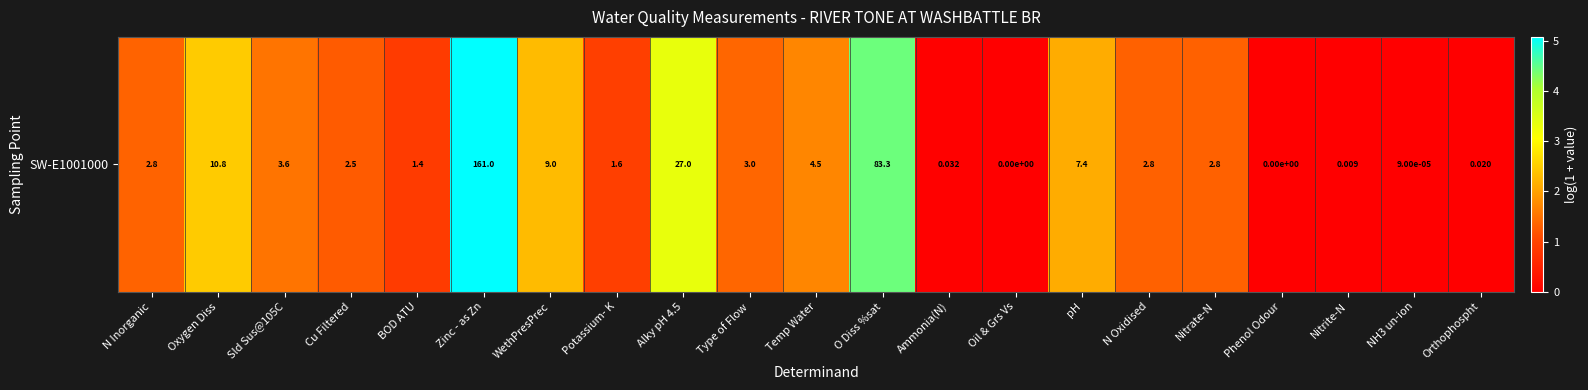

How many series are shown in this chart?

1